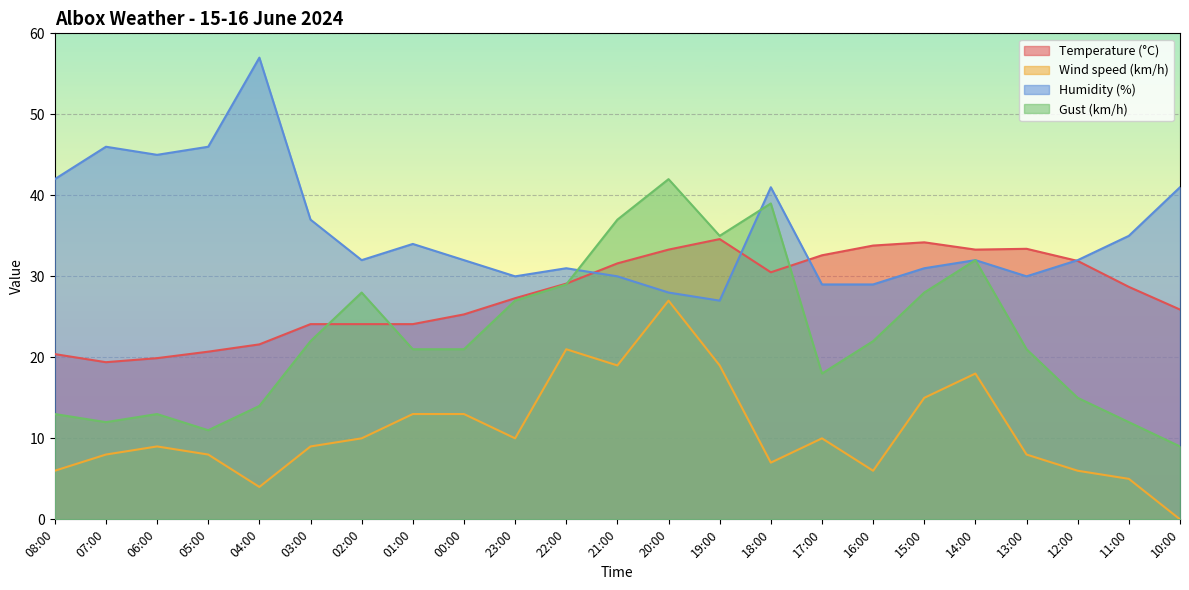

What is the label of the 12th point from the left?

21:00